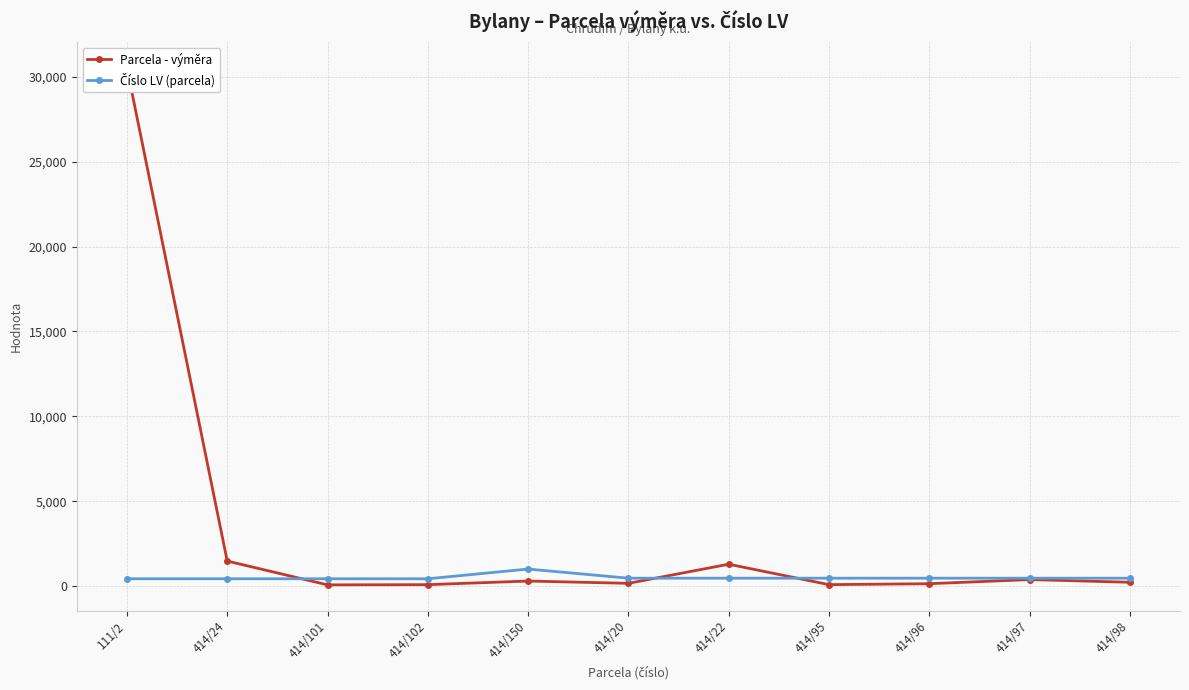

In Číslo LV (parcela), how many points are higher than both neighbors (excluding endpoints)?

1